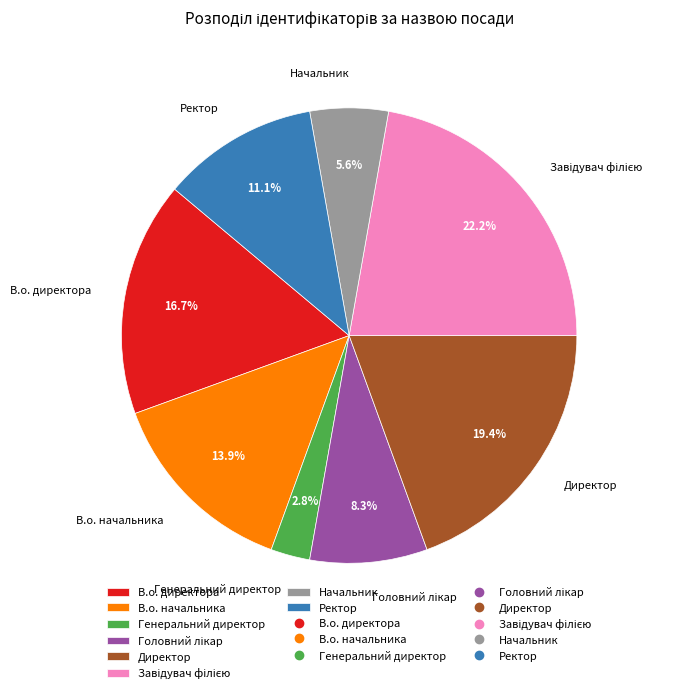

How many slices are in this pie chart?

8